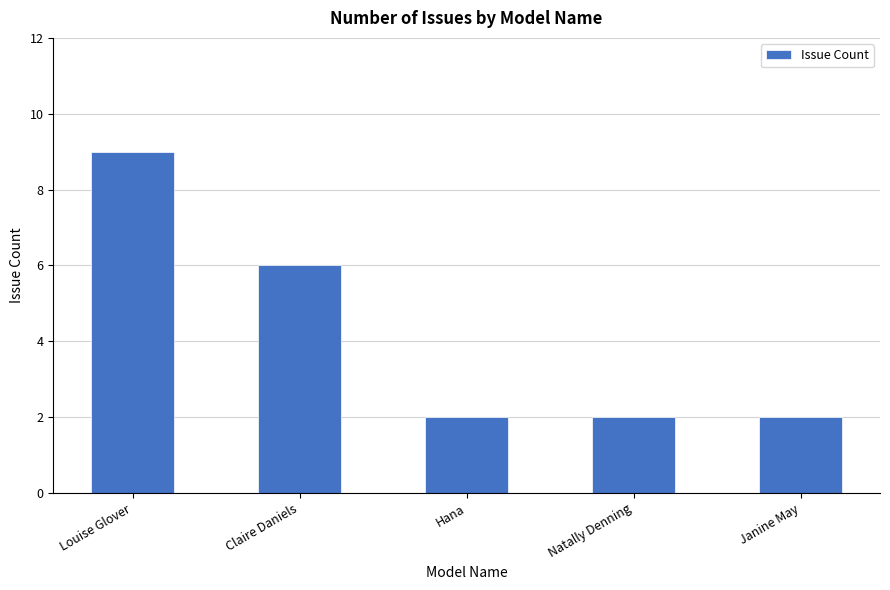

What is the change in value from Louise Glover to Claire Daniels?

-3